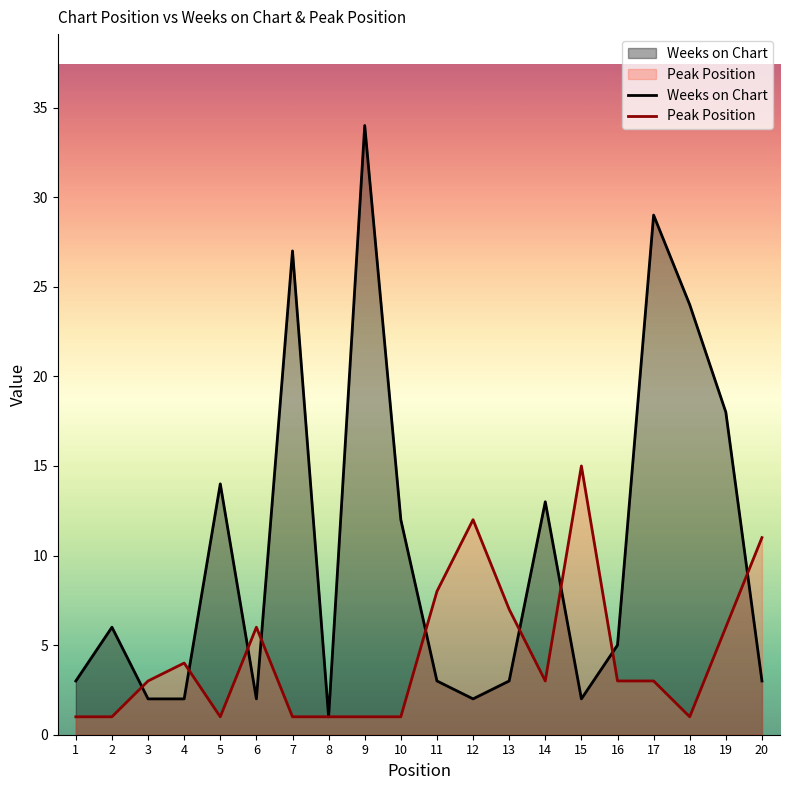

At which label does Weeks on Chart first exceed 5?

2